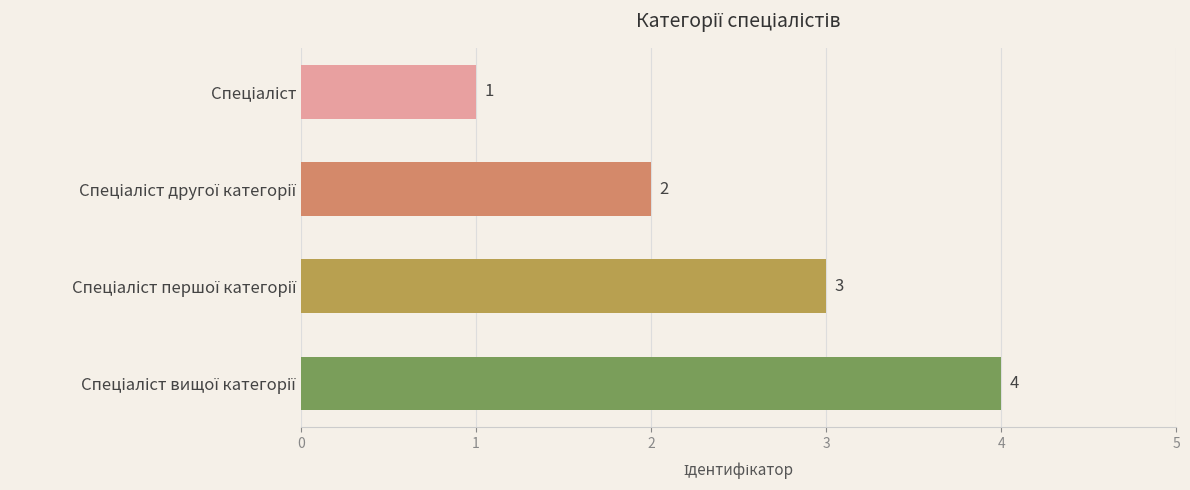

What is the smallest value displayed?

1